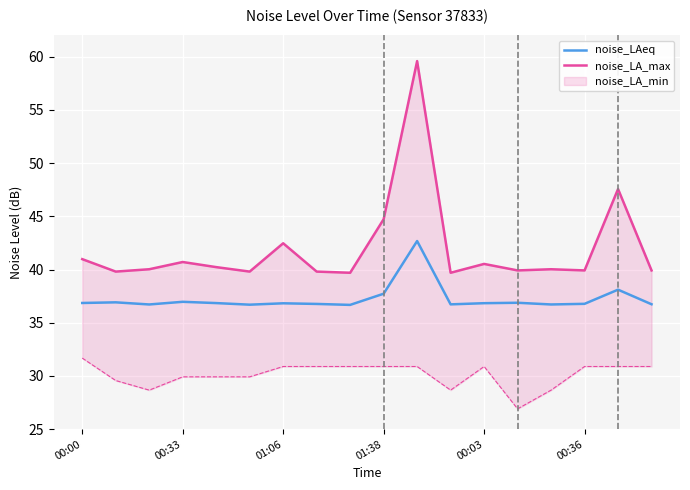

Is it true that noise_LA_max equals 39.9 at 17?

True